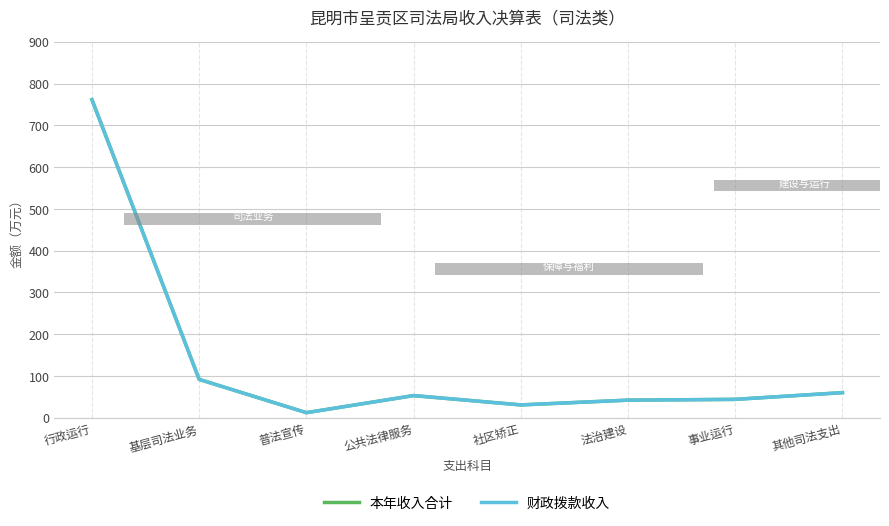

What is the label of the 7th point from the right?

基层司法业务